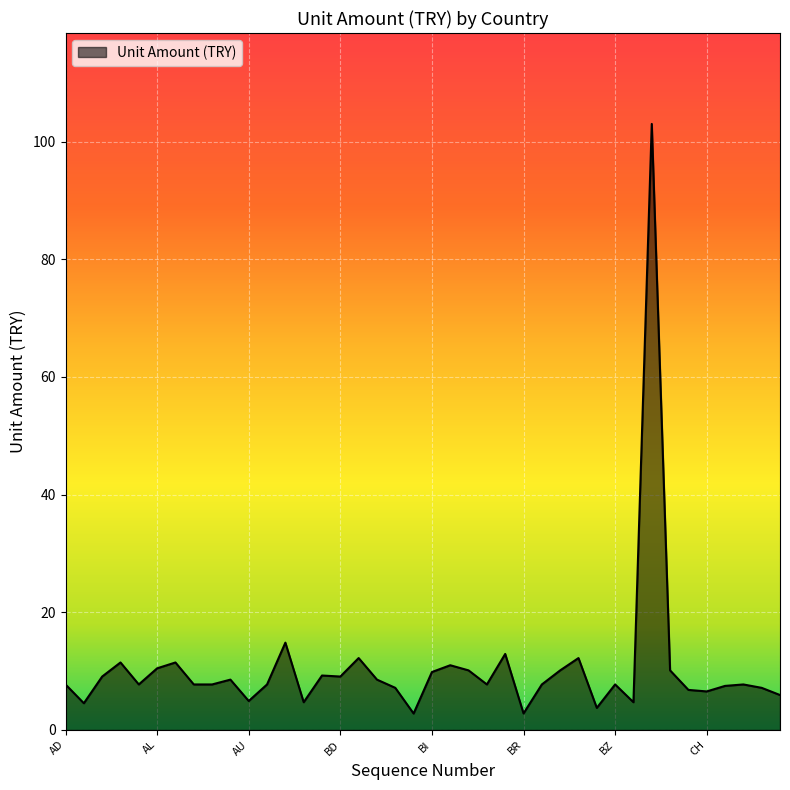

What is the greatest value displayed?

103.0